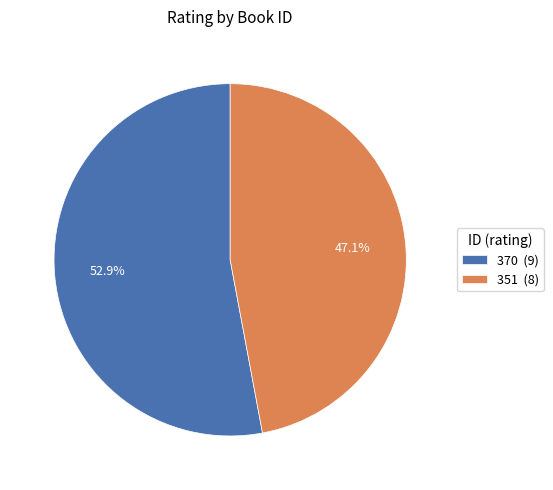

True or false: 351 accounts for 47% of the total.

True